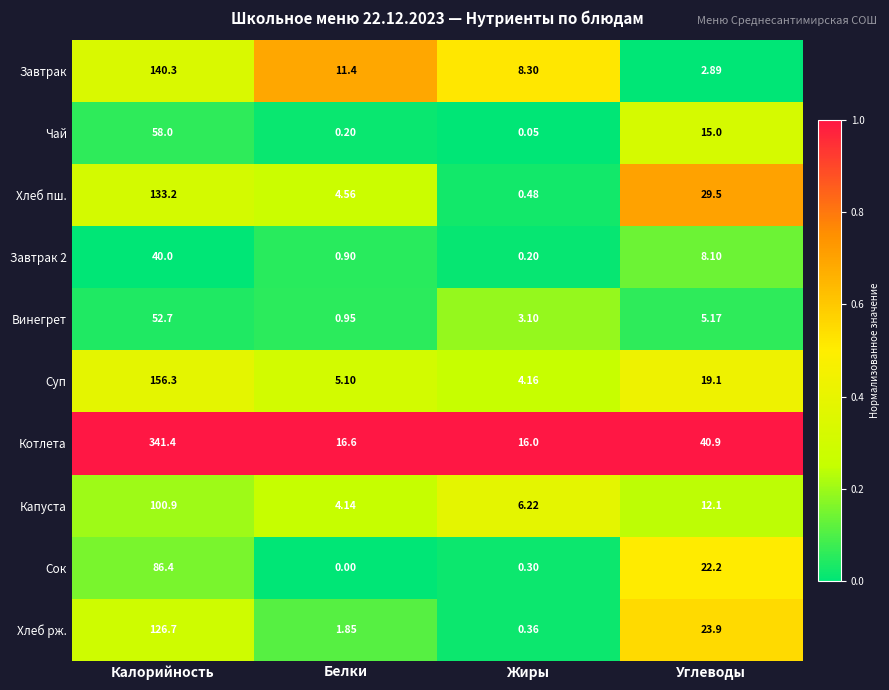

Which series has the largest total across all categories?

Котлета